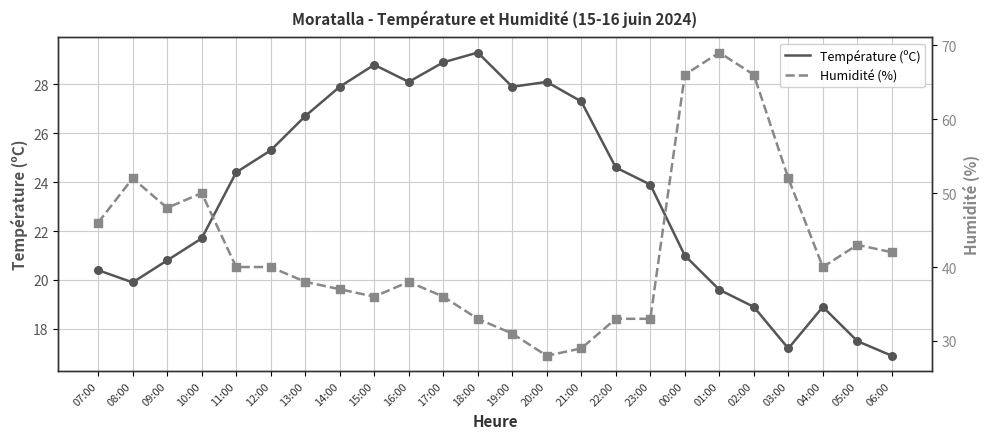

Which series has the largest total across all categories?

Humidité (%)